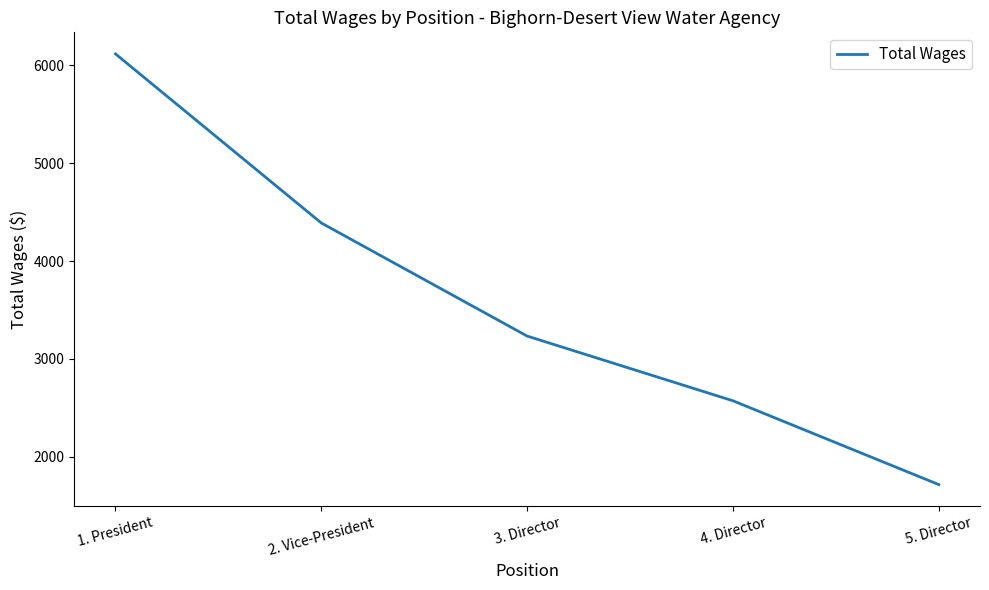

Between 2. Vice-President and 5. Director, which is larger?

2. Vice-President